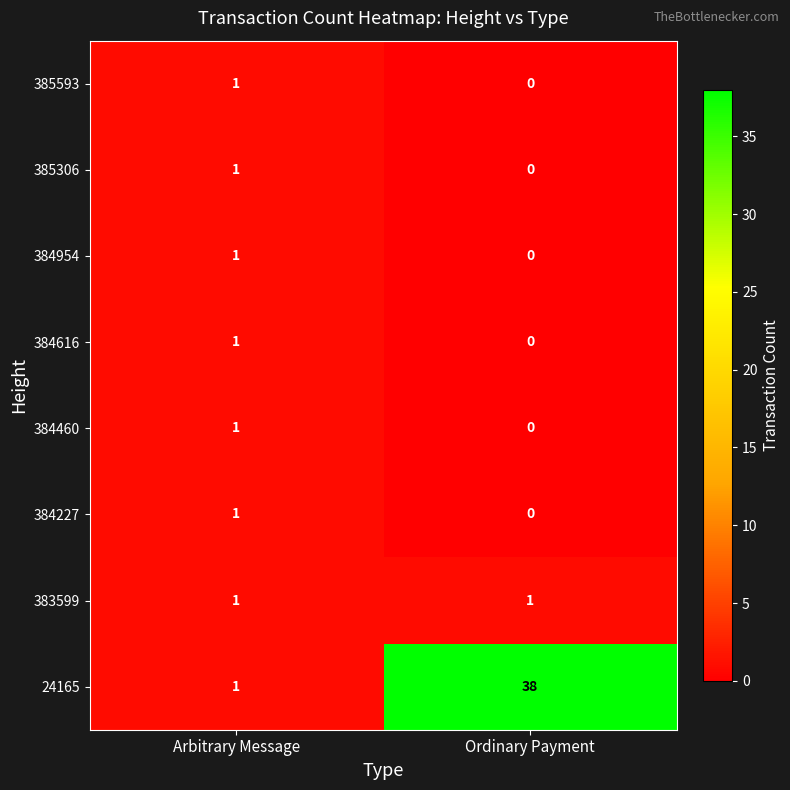

Where is 24165 nearest to the value 19?

Arbitrary Message